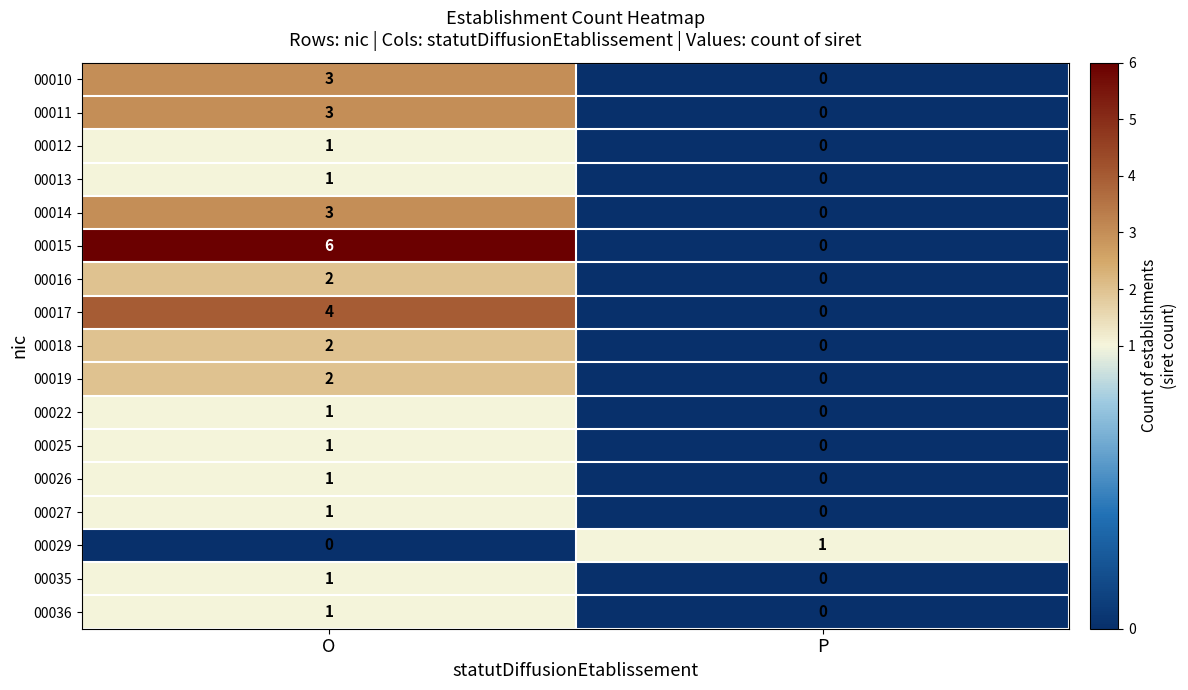

What is the highest value of the 00017 series?

4